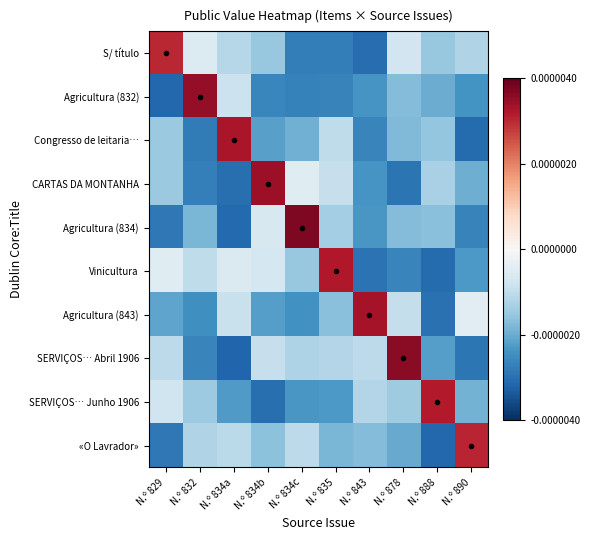

At which category is the sum across all series the highest?

N.º 834b